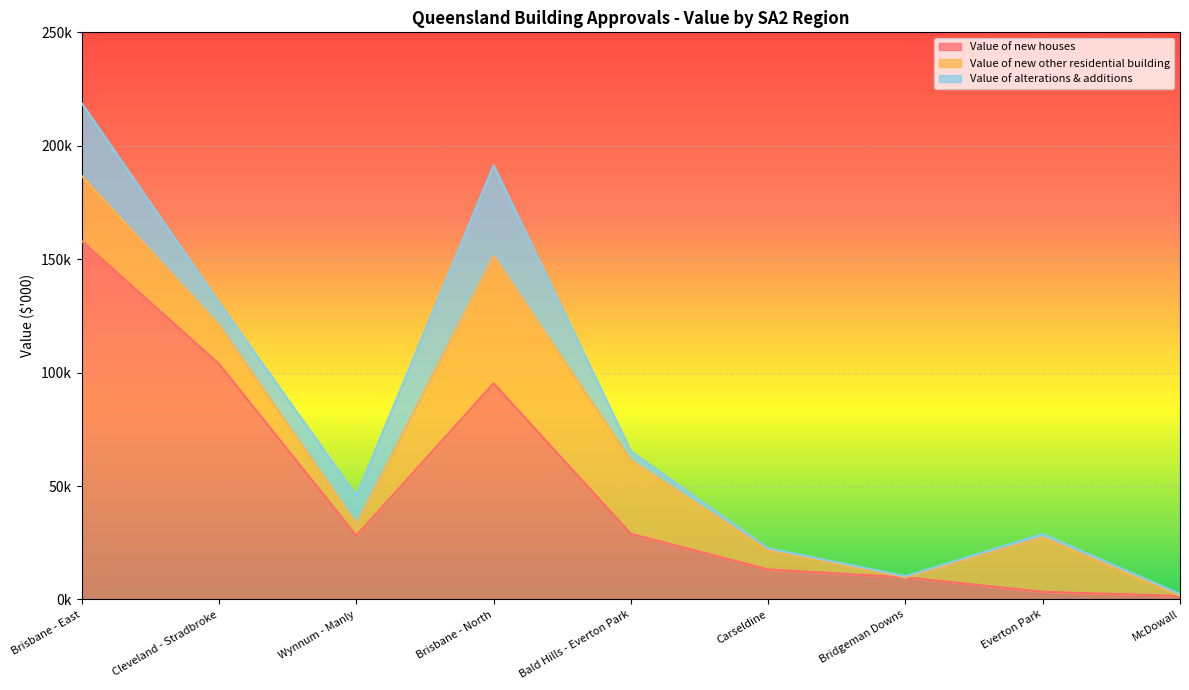

Where do Value of new houses and Value of new other residential building first cross each other?

Brisbane - North and Bald Hills - Everton Park